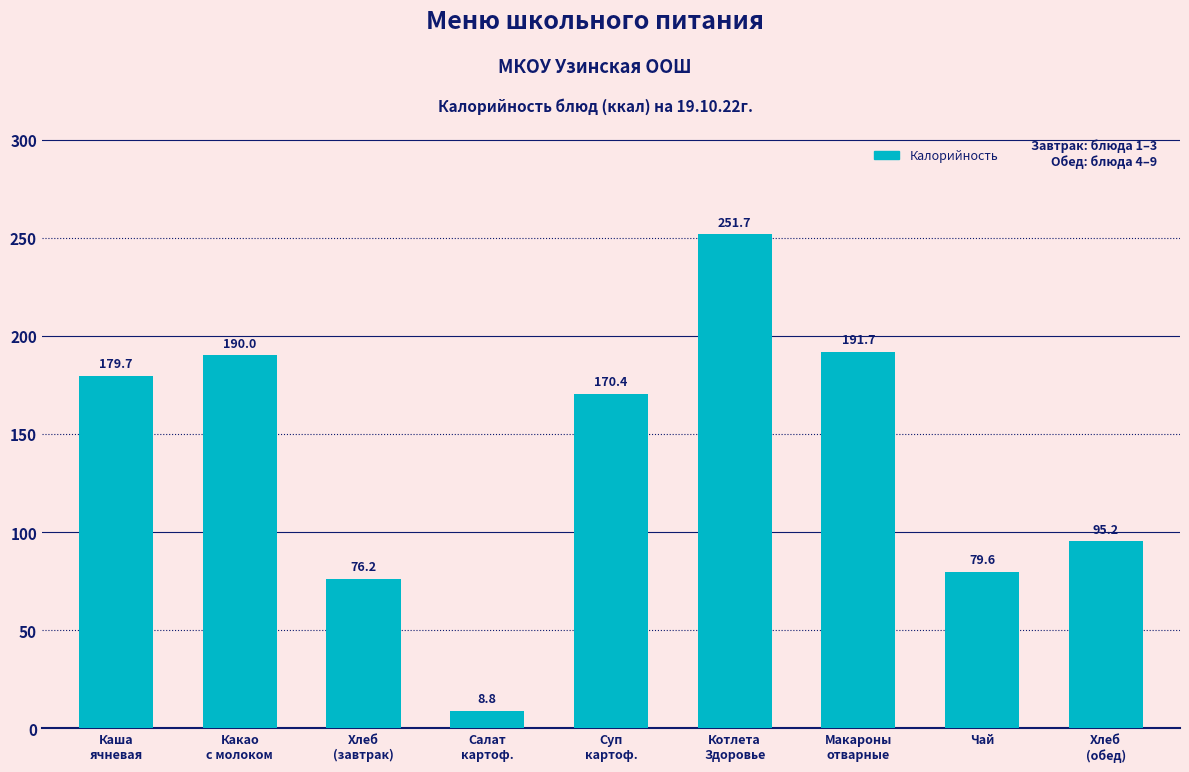

What is the label of the 8th bar from the right?

Какао
с молоком